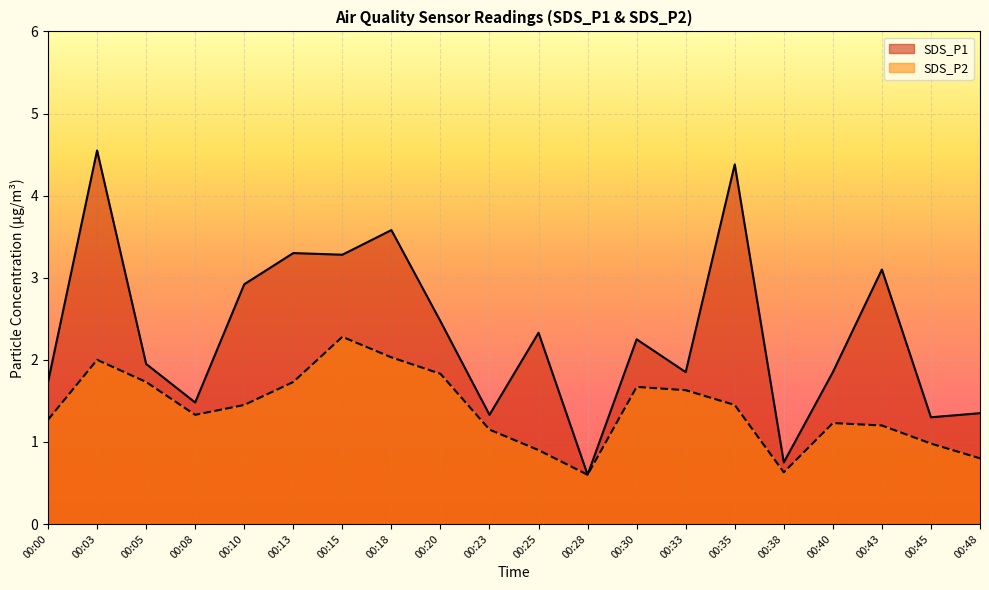

Rank the series by their maximum value, from highest to lowest.

SDS_P1, SDS_P2